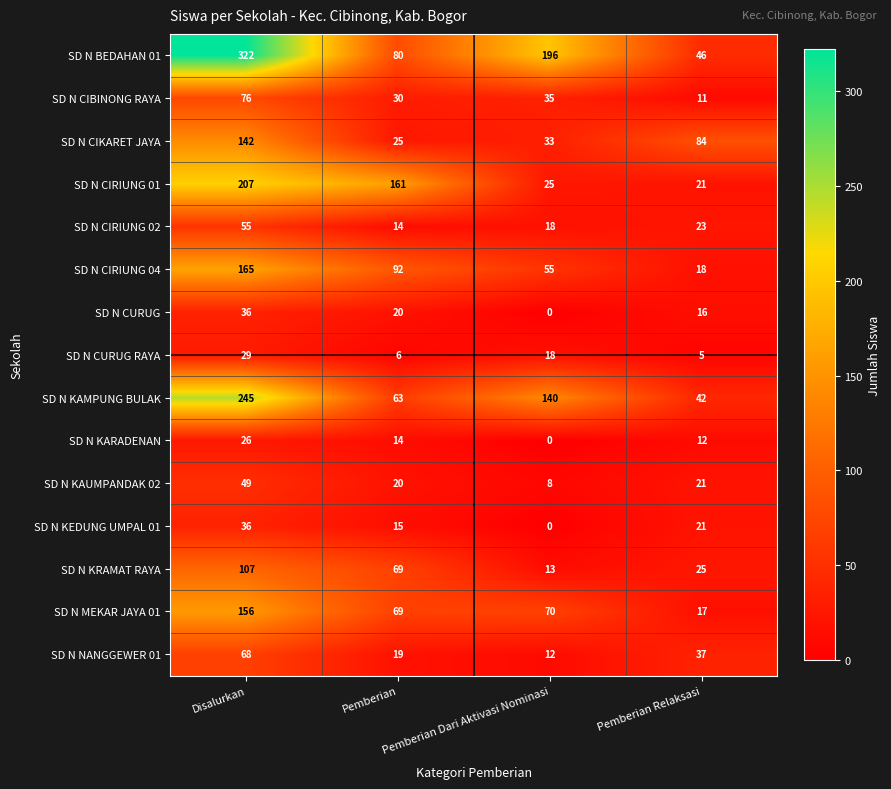

List the labels in order of SD N KEDUNG UMPAL 01 value, smallest first.

Pemberian Dari Aktivasi Nominasi, Pemberian, Pemberian Relaksasi, Disalurkan